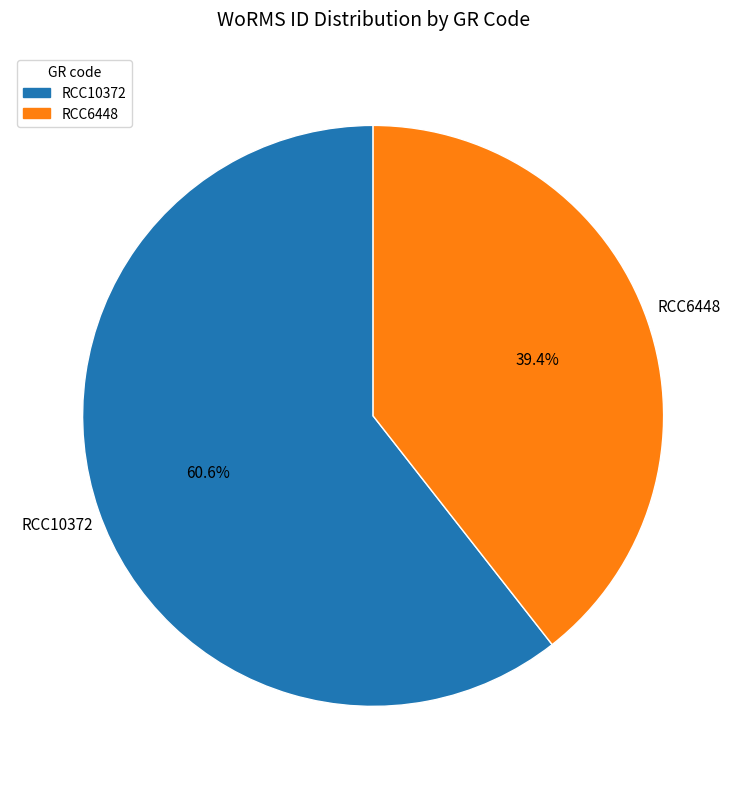

What portion of the pie excludes RCC10372?

39.4%